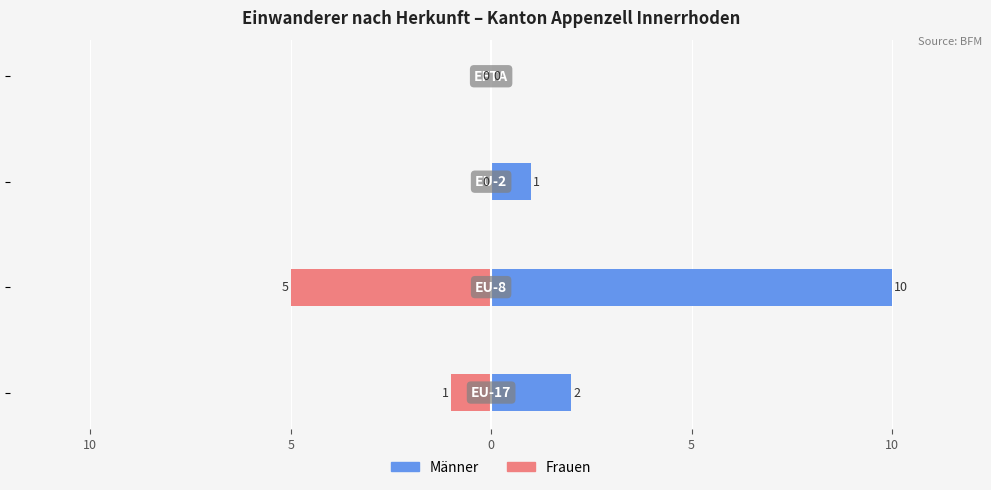

What is the value of the Maenner bar at the 3rd from the left?

1